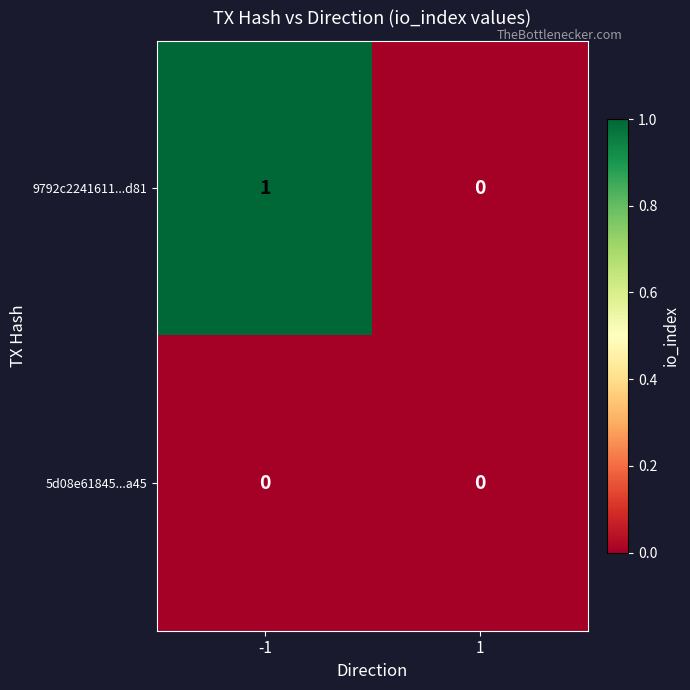

List the series in order of their overall mean, highest first.

9792c2241611...d81, 5d08e61845...a45